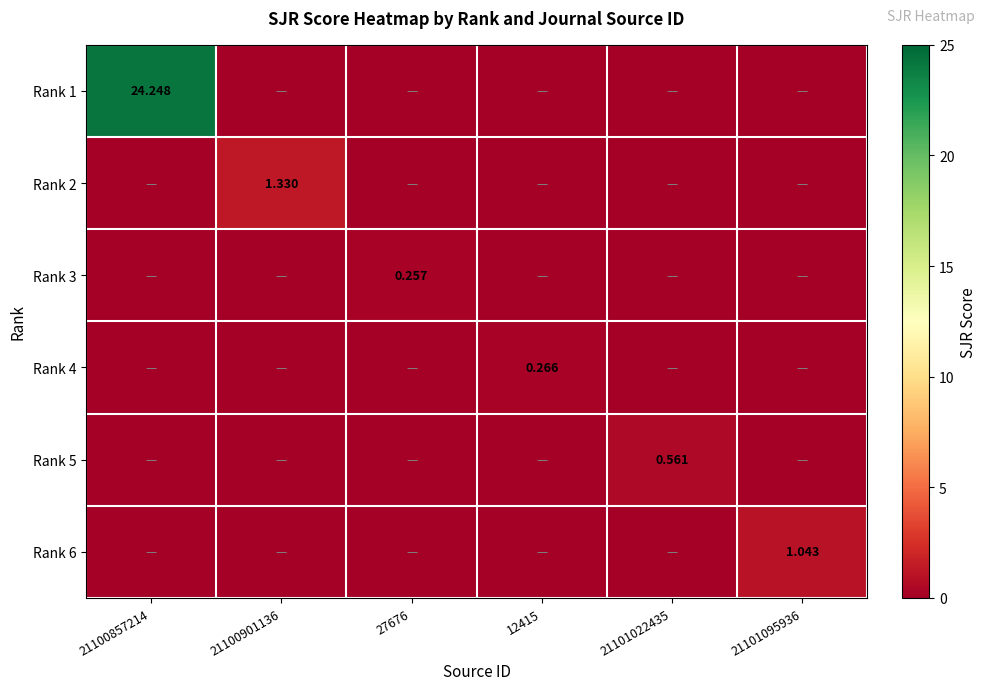

Which has a higher value, 21101095936 or 21101022435?

21101095936